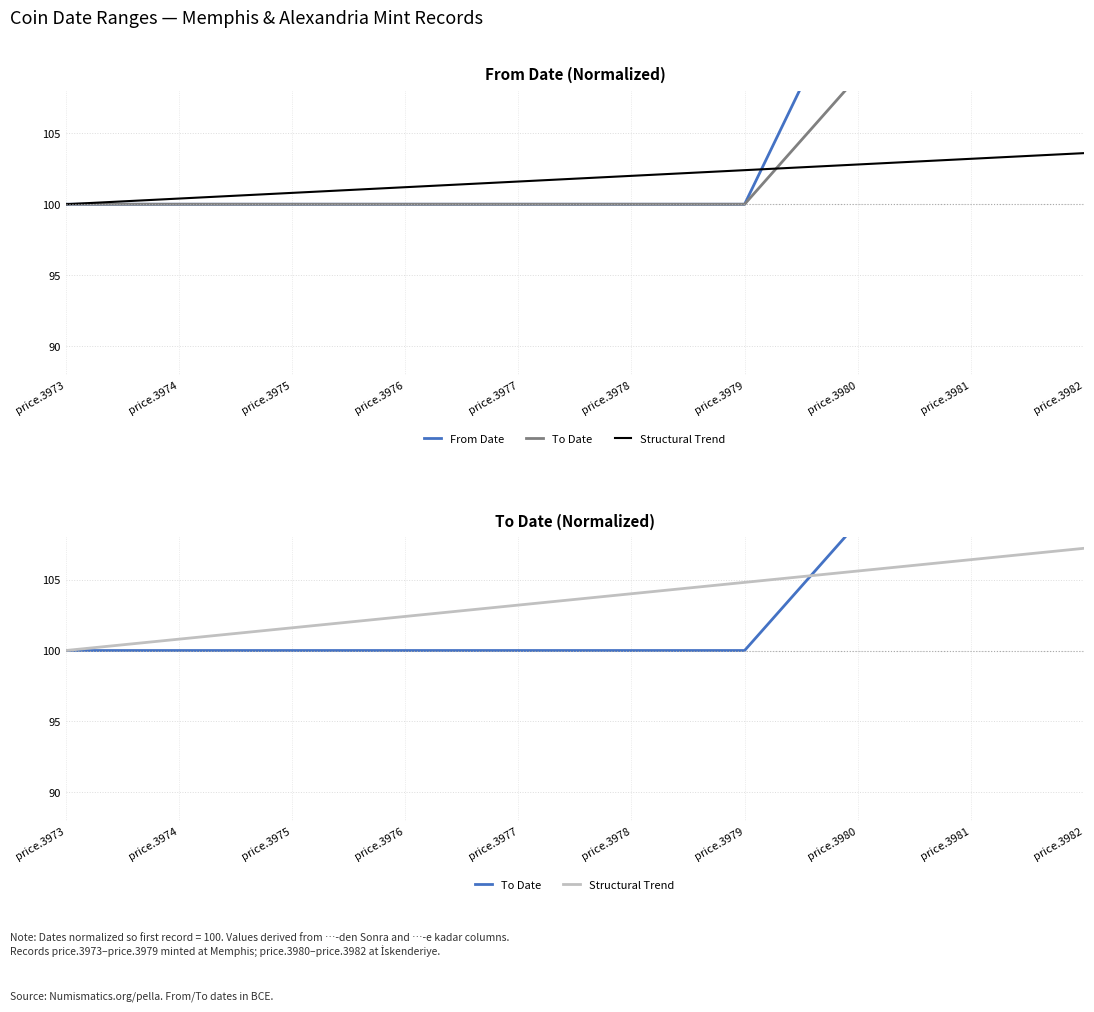

What value does the From Date series have at price.3976?

100.0